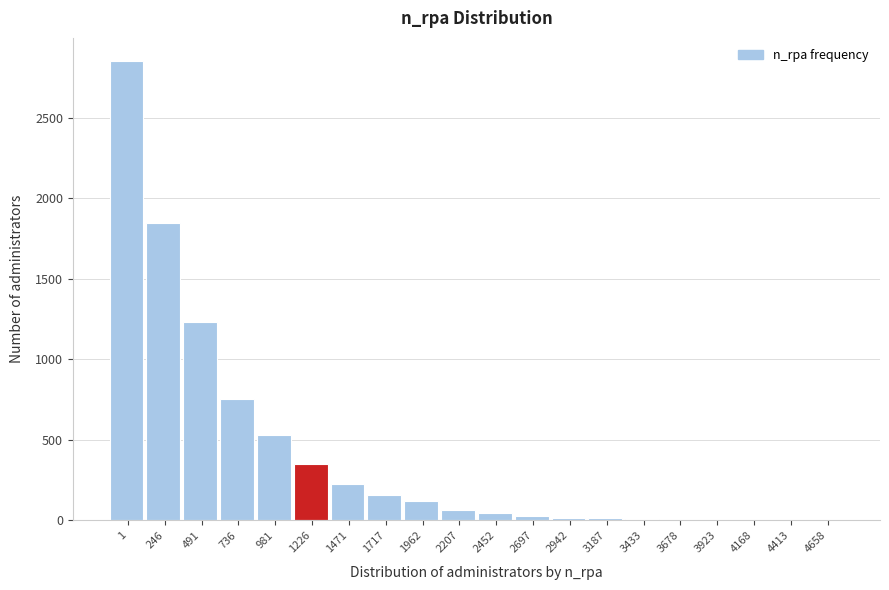

What is the change in value from 1471 to 1962?

-106